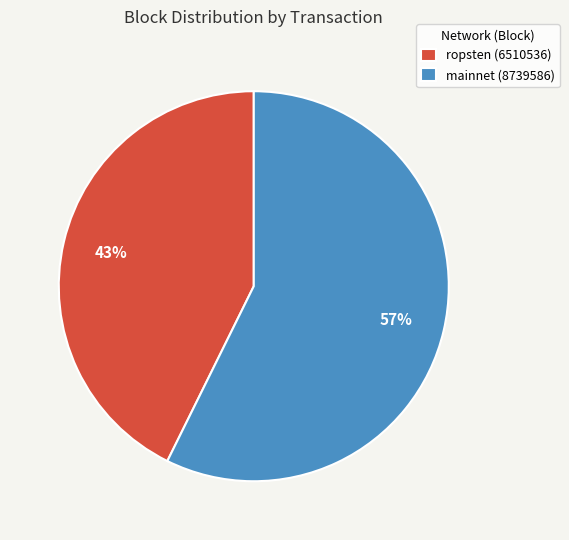

Rank the categories by value from highest to lowest.

mainnet (8739586), ropsten (6510536)